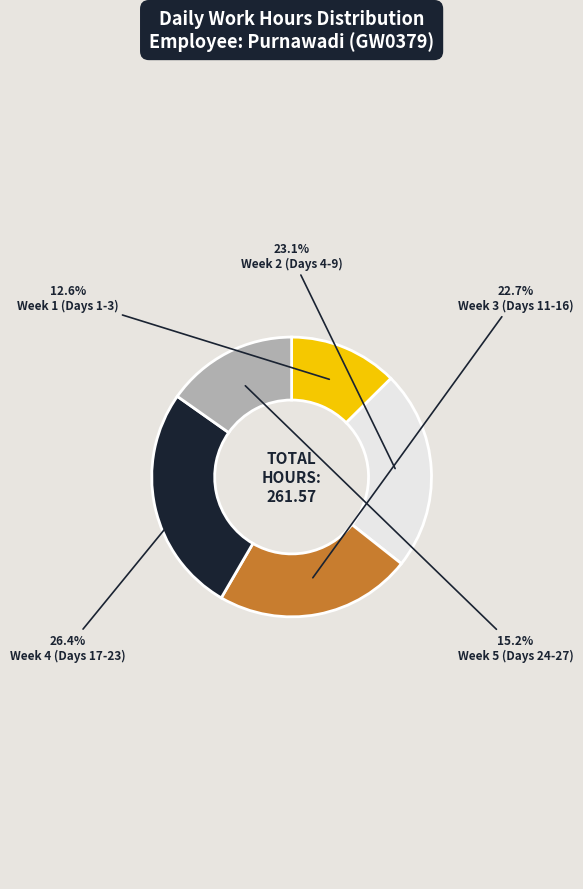

What portion of the pie excludes Week 4 (Days 17-23)?

73.6%